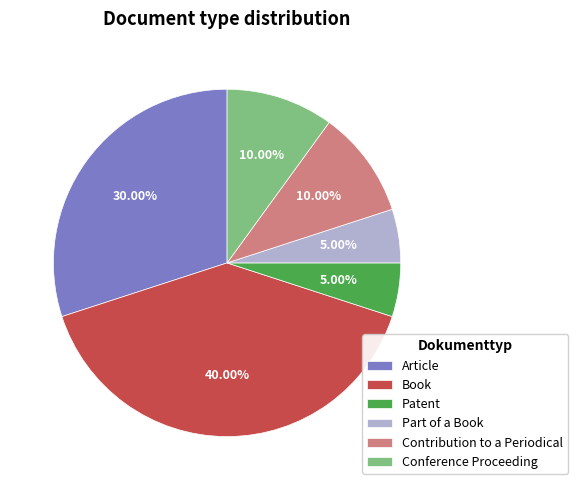

Count the number of slices in the pie.

6